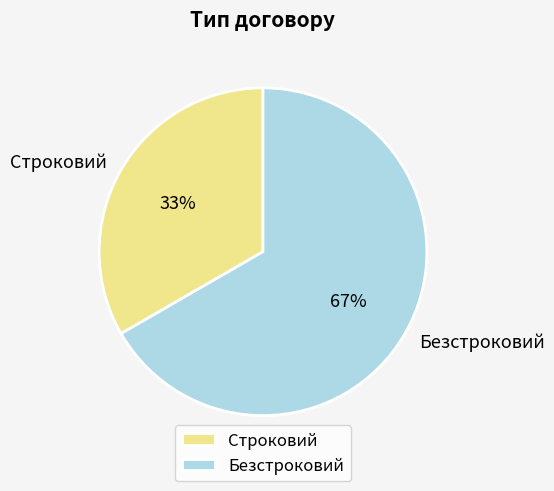

Which has a higher value, Строковий or Безстроковий?

Безстроковий